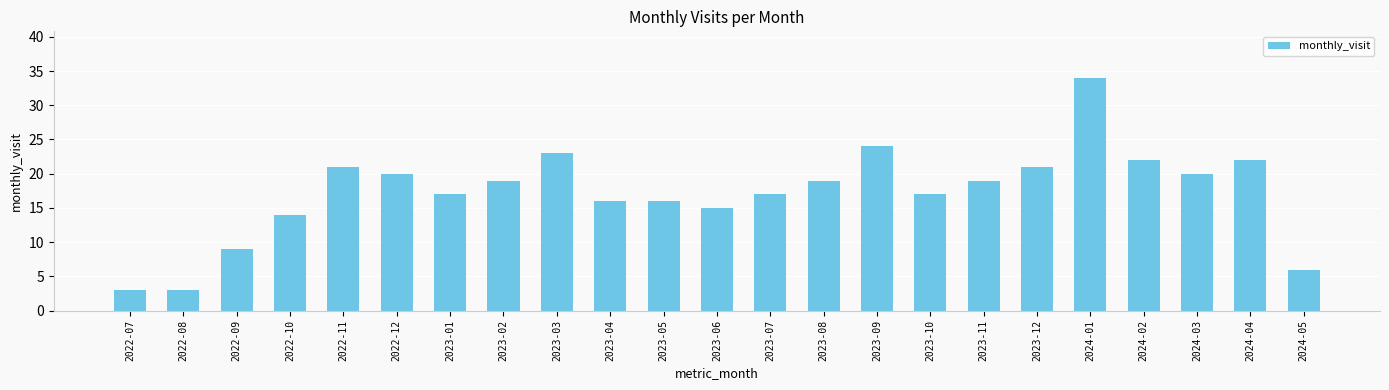

Reading left to right, what are all the values shown in this chart?

3	3	9	14	21	20	17	19	23	16	16	15	17	19	24	17	19	21	34	22	20	22	6